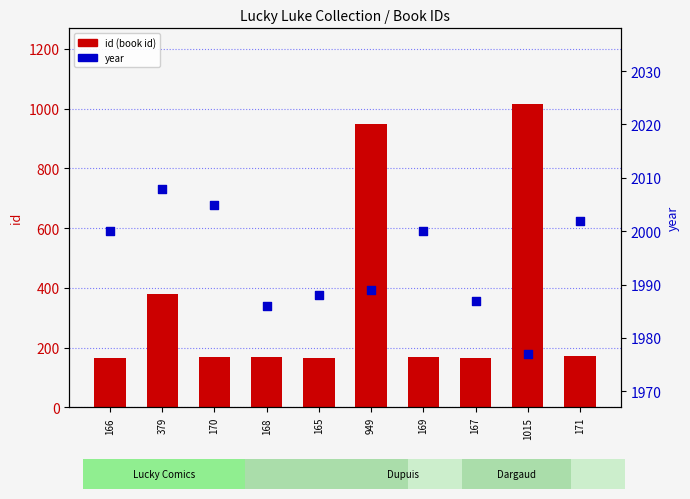

What are all the series names shown in the legend?

id (book id), year